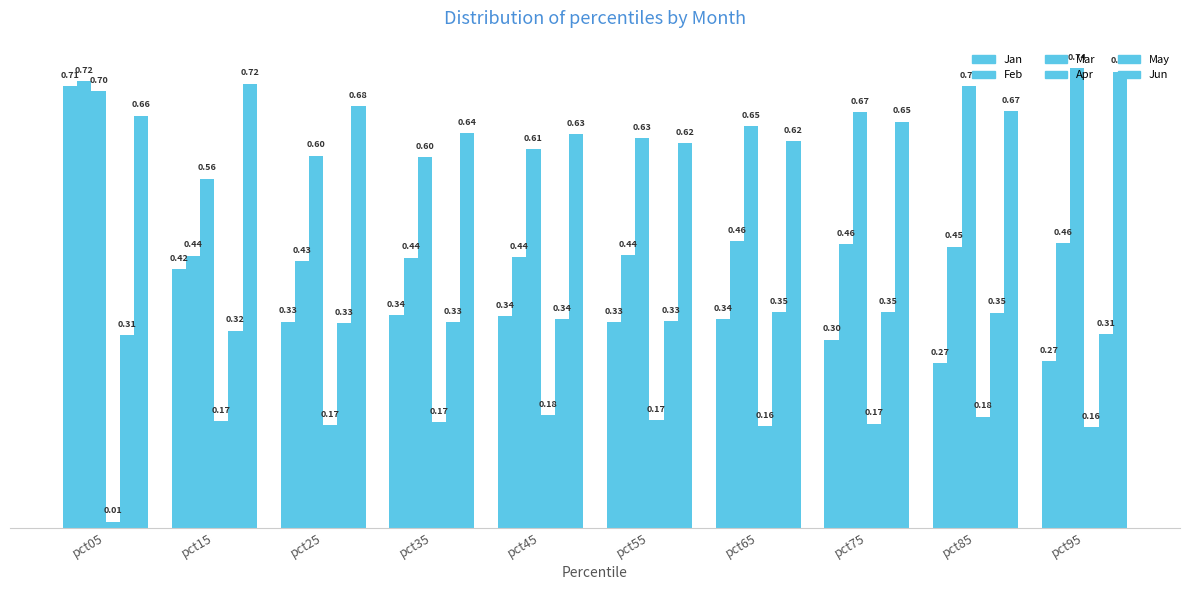

Reading left to right, transcribe all the data shown in this chart.

Jan: 0.7	0.4	0.3	0.3	0.3	0.3	0.3	0.3	0.3	0.3
Feb: 0.7	0.4	0.4	0.4	0.4	0.4	0.5	0.5	0.5	0.5
Mar: 0.7	0.6	0.6	0.6	0.6	0.6	0.6	0.7	0.7	0.7
Apr: 0.0	0.2	0.2	0.2	0.2	0.2	0.2	0.2	0.2	0.2
May: 0.3	0.3	0.3	0.3	0.3	0.3	0.3	0.3	0.3	0.3
Jun: 0.7	0.7	0.7	0.6	0.6	0.6	0.6	0.7	0.7	0.7